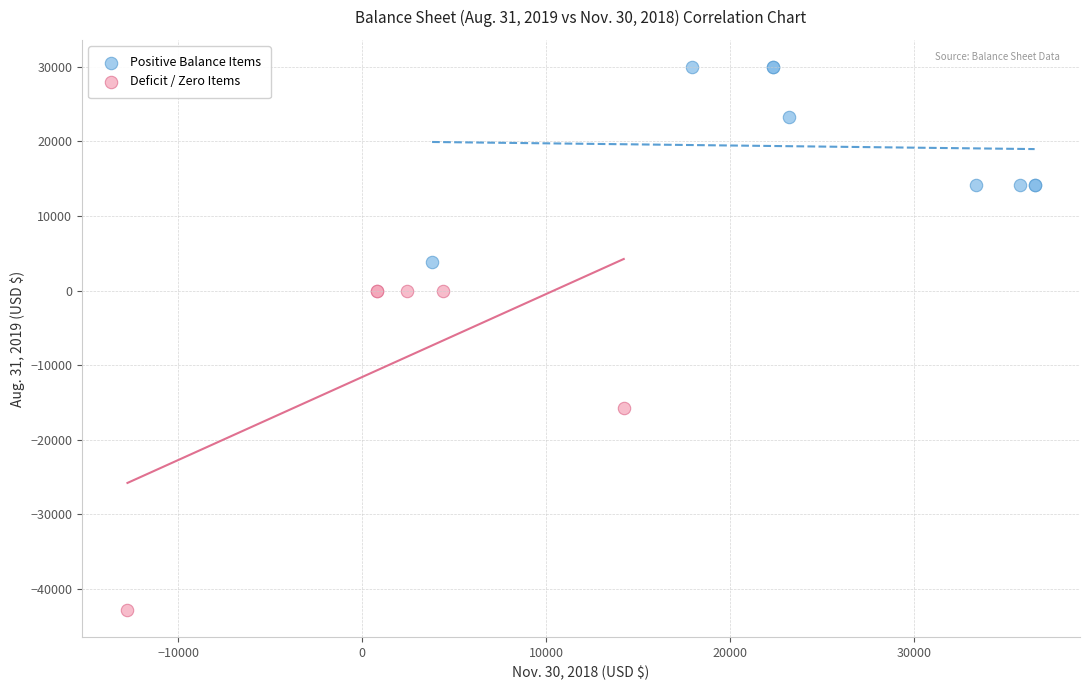

What are all the series names shown in the legend?

Positive Balance Items, Deficit / Zero Items